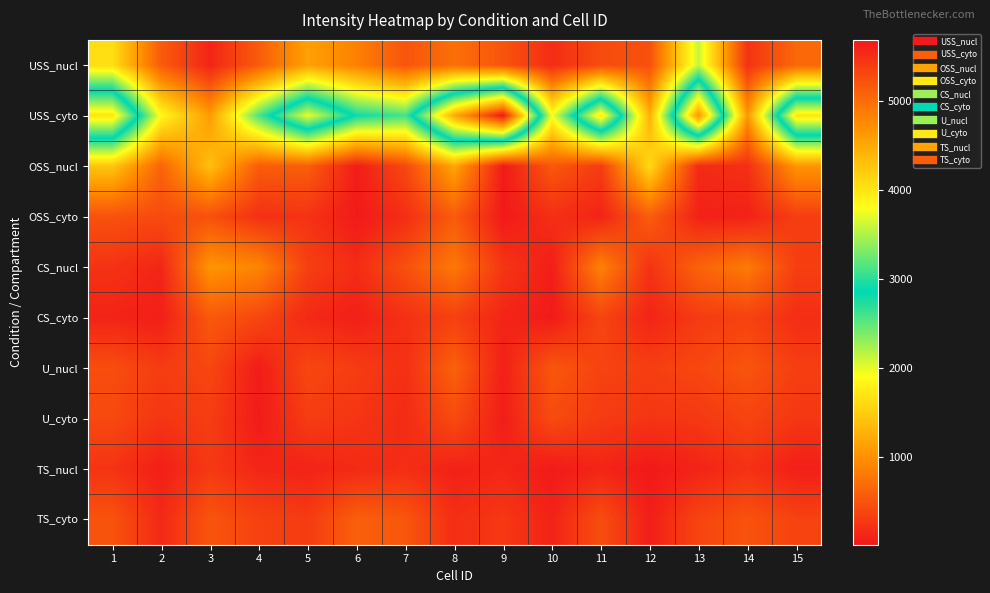

What is the spread (max minus min) of values at 3?

1272.7